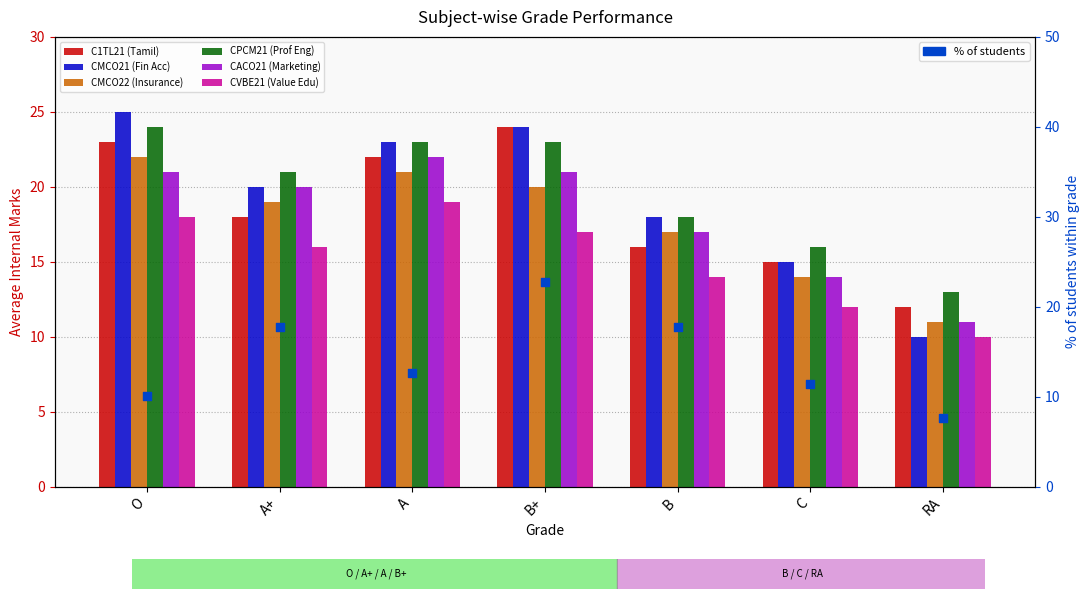

Is the value of C1TL21 (Tamil) at A+ greater than the value of CACO21 (Marketing) at B?

Yes